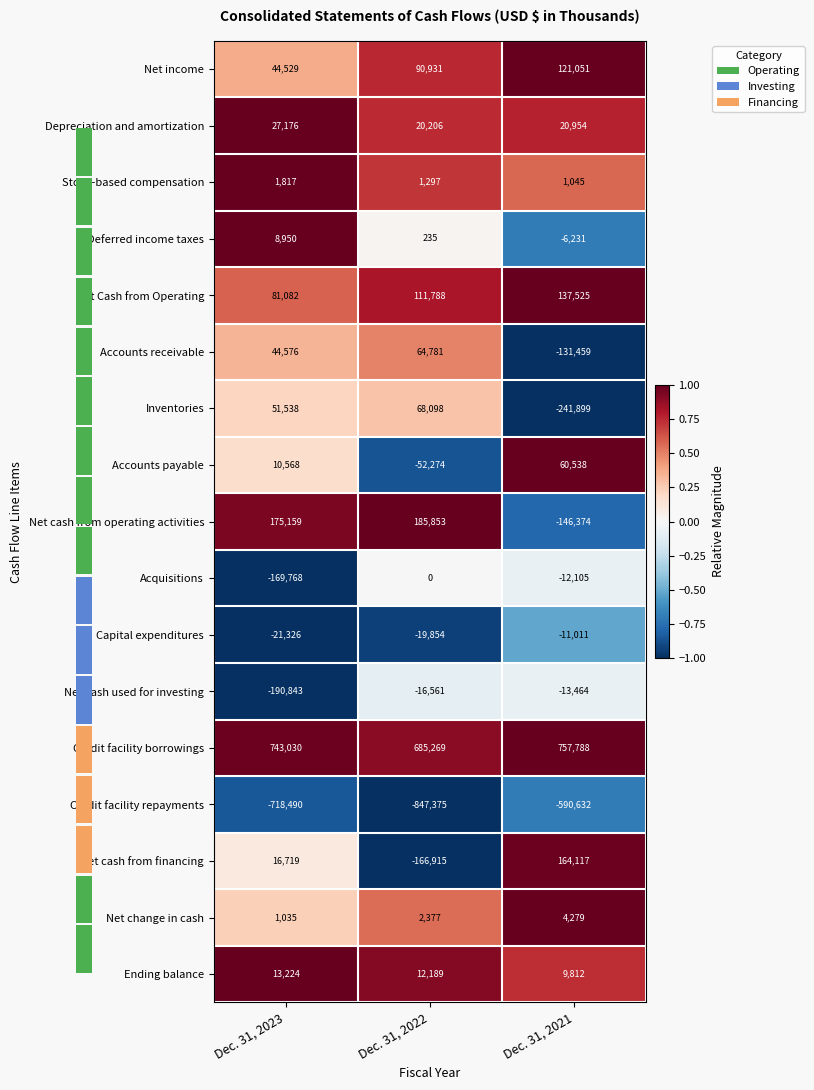

What is the difference between the second highest and minimum values in the Credit facility repayments series?

128885